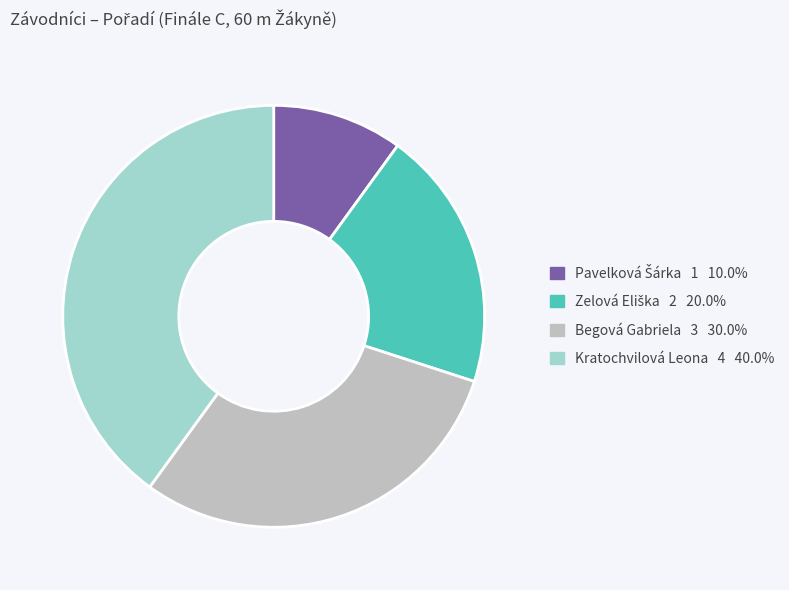

Which category has the biggest portion of the pie?

Kratochvilová Leona